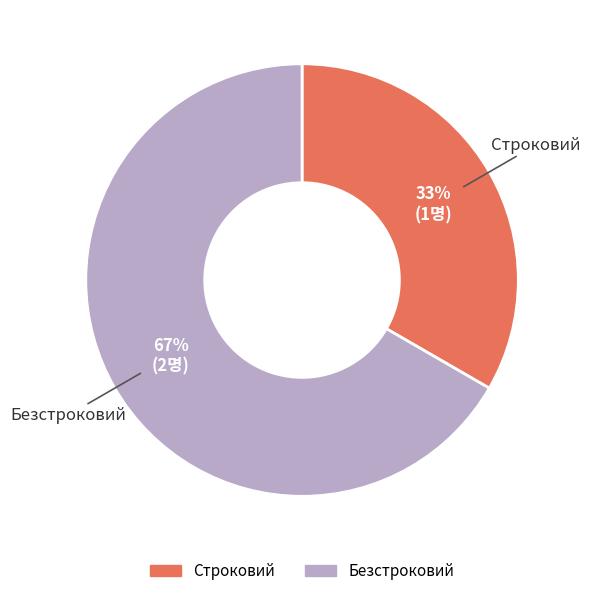

To the nearest percent, what portion does Безстроковий represent?

67%